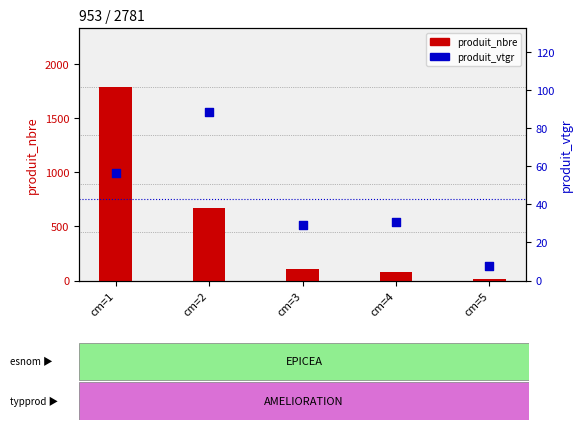

At which category is the sum across all series the highest?

cm=1